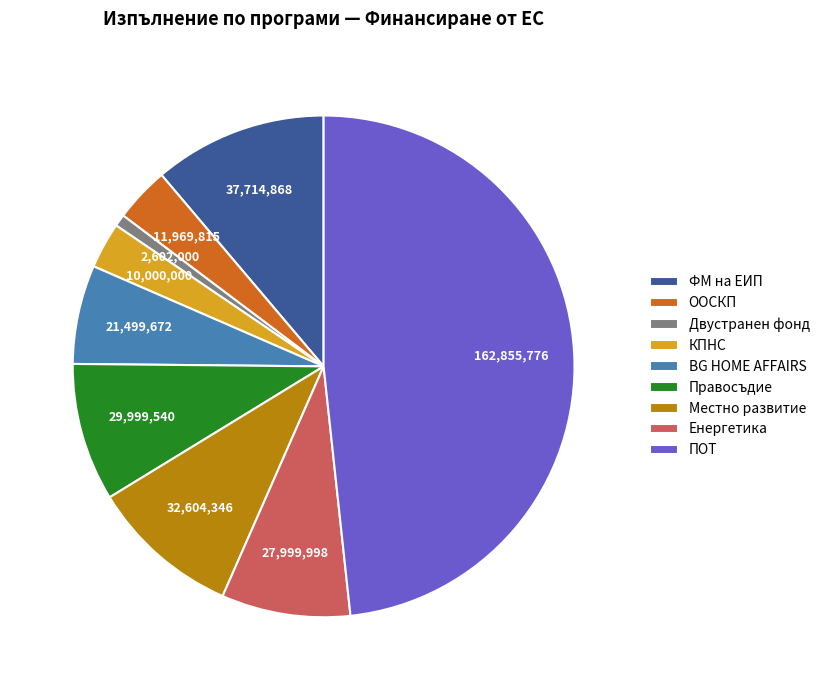

Count the number of slices in the pie.

9